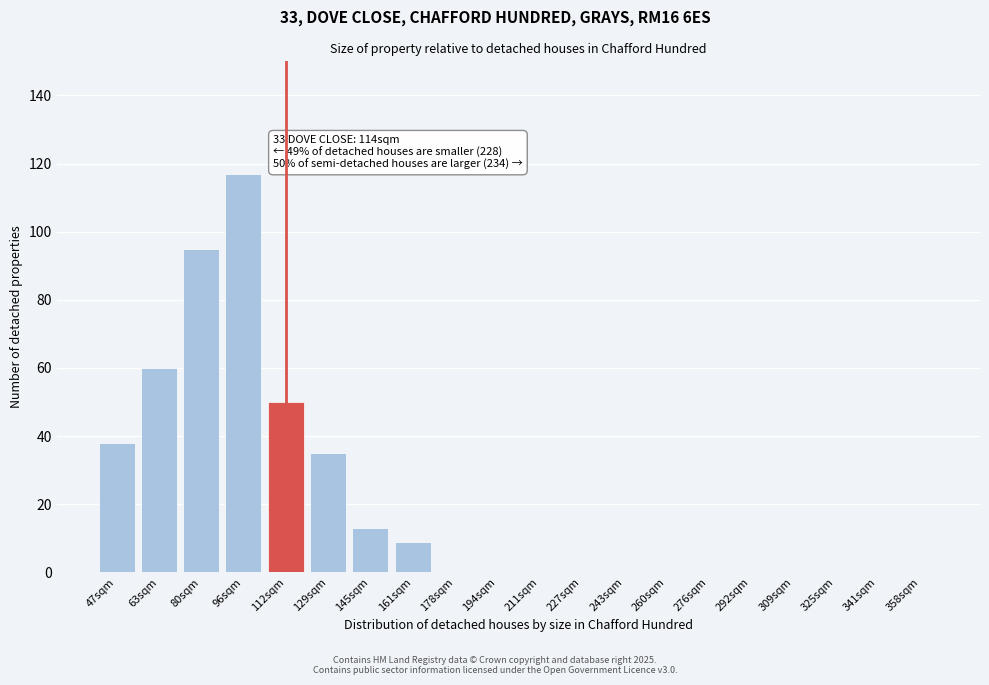

Reading right to left, extract all data points from this chart.

358sqm=0	341sqm=0	325sqm=0	309sqm=0	292sqm=0	276sqm=0	260sqm=0	243sqm=0	227sqm=0	211sqm=0	194sqm=0	178sqm=0	161sqm=9	145sqm=13	129sqm=35	112sqm=50	96sqm=117	80sqm=95	63sqm=60	47sqm=38